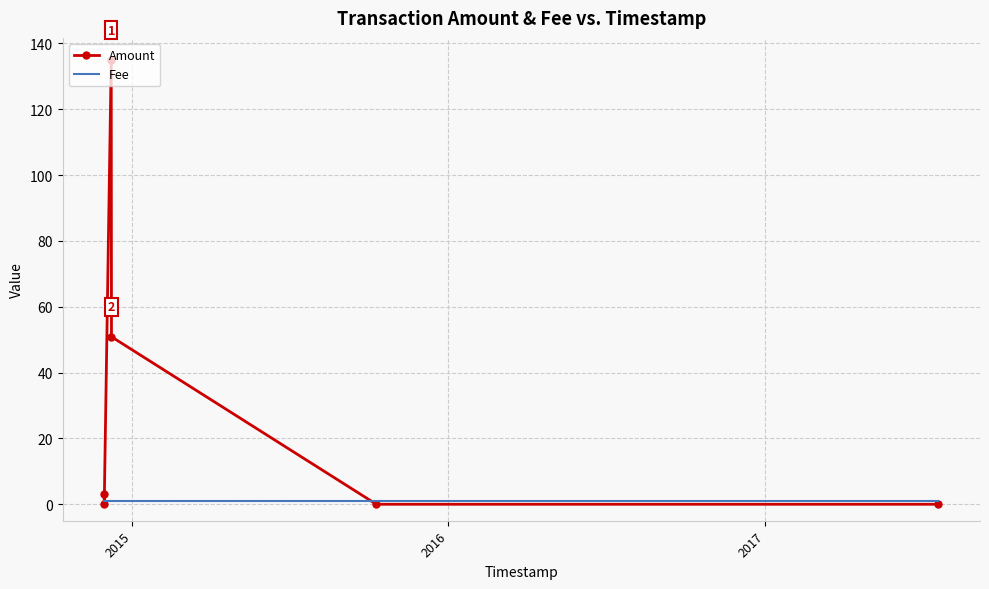

Which series has the largest range (max minus min)?

Amount